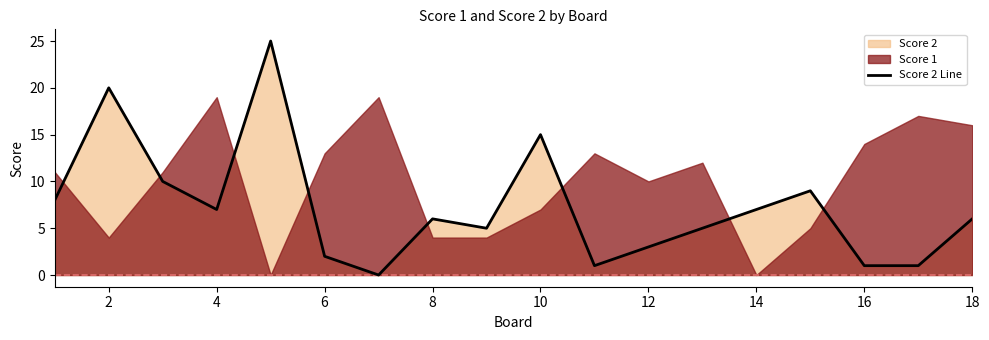

How many points are lower than both their immediate neighbors (excluding endpoints)?

4